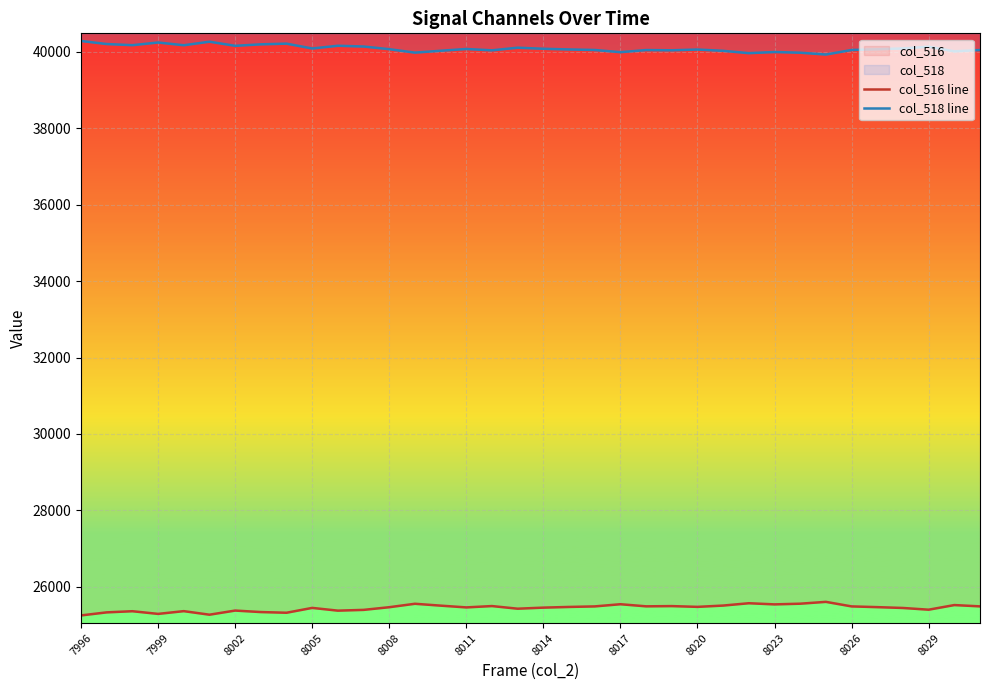

At how many categories does at least one series exceed 35495?

36